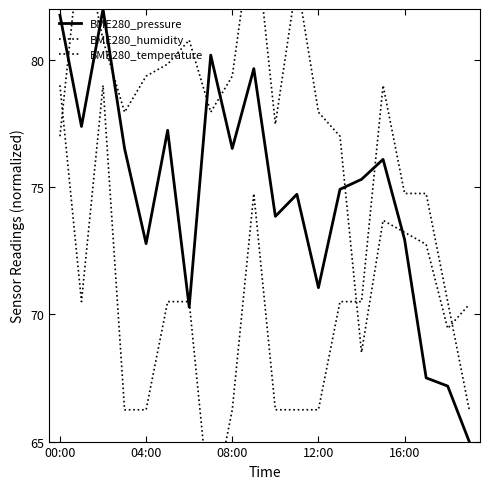

Which series has the largest range (max minus min)?

BME280_pressure